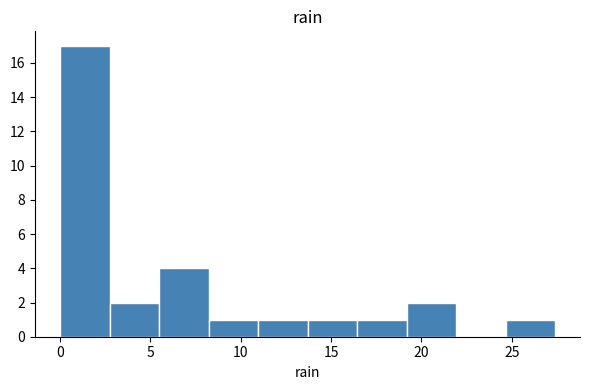

What is the height of the bar covering 13.5 to 16.5 on the x-axis? Neither the bar edges nor the heights are printed on the chart, so give them approximately, as read against the axes.

1